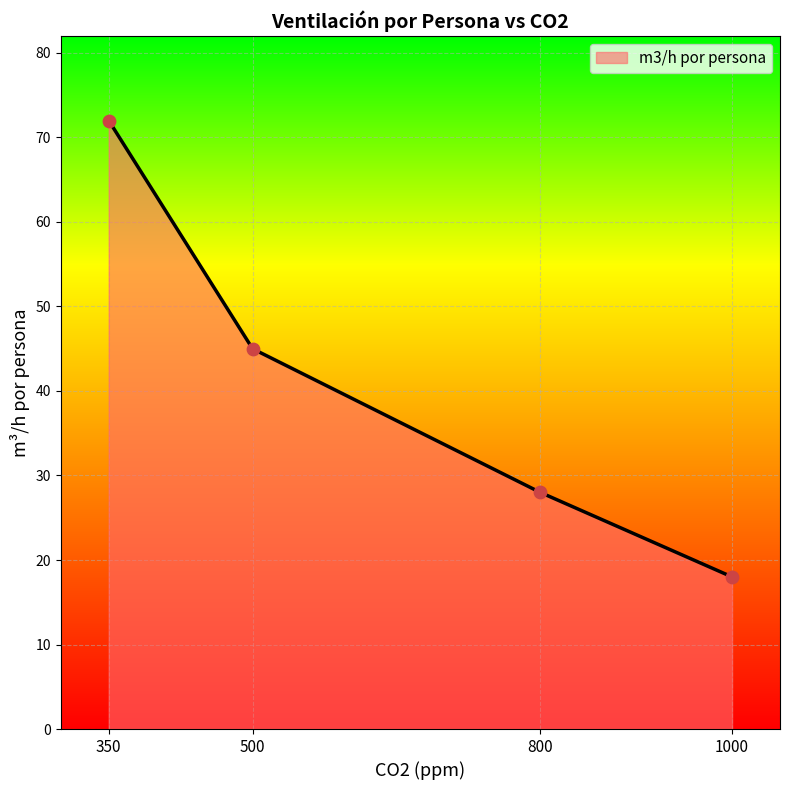

What is the change in value from 350 to 1000?

-54